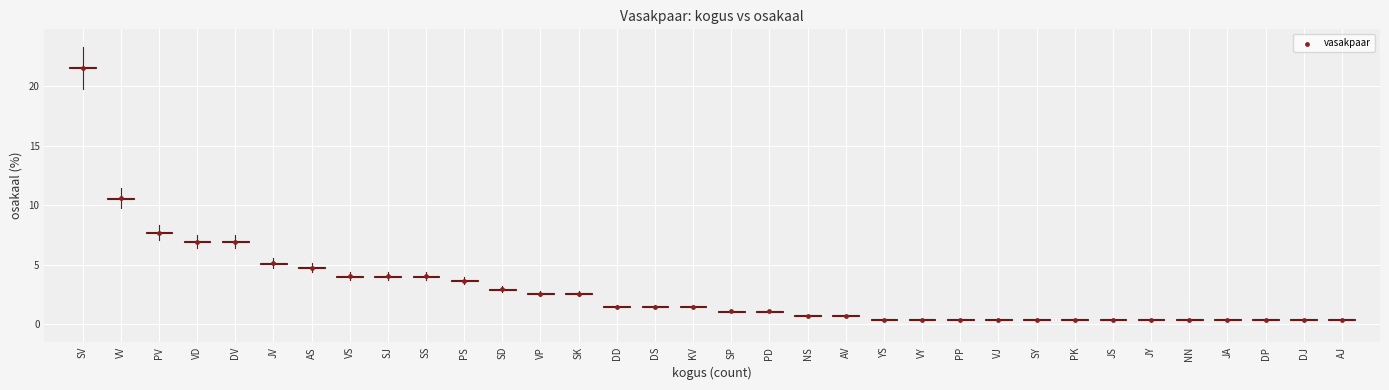

What Y value in the scatter plot is closest to 10?

10.6